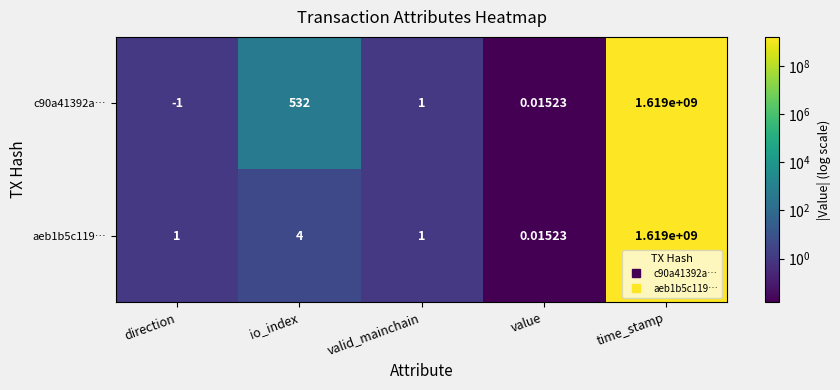

Which category has the highest value in the c90a41392a… series?

time_stamp